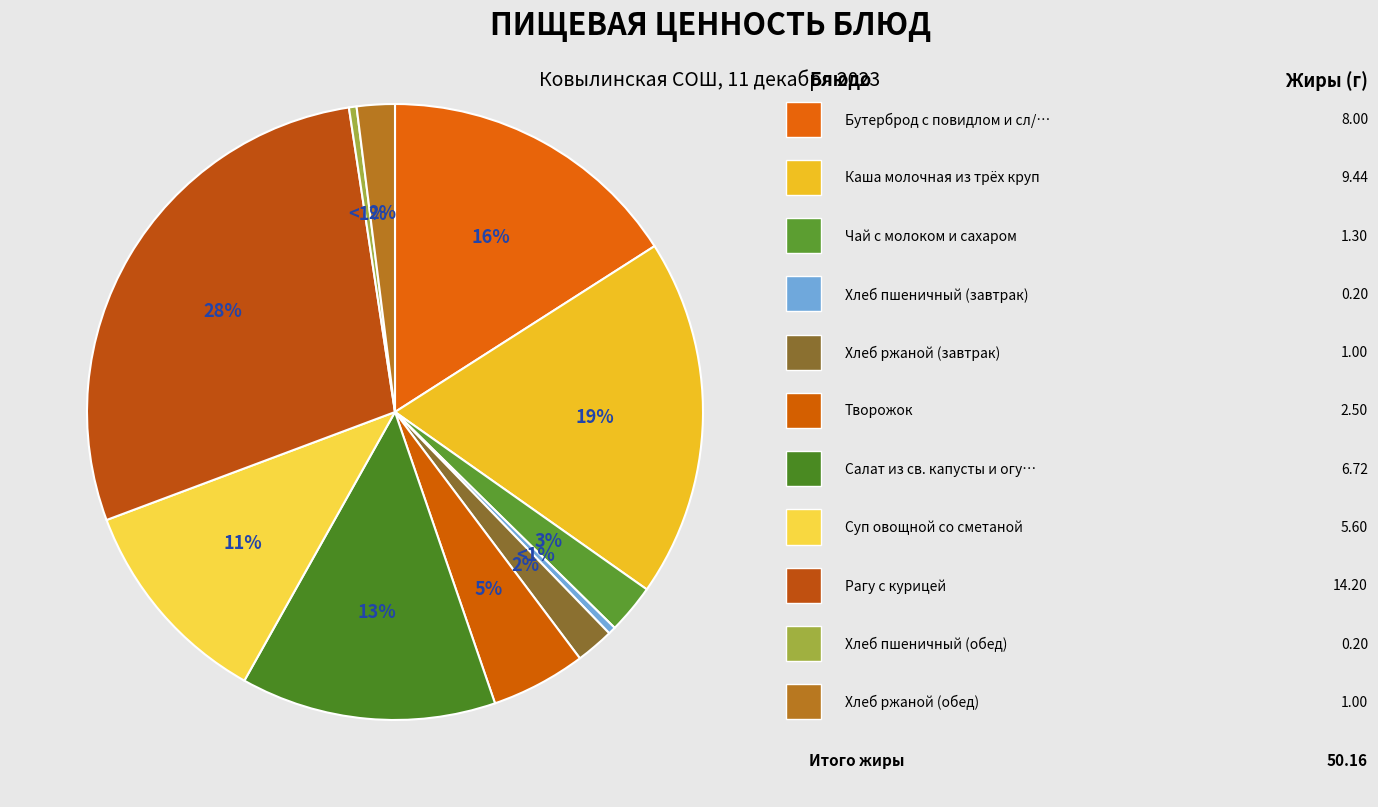

To the nearest percent, what is the combined percentage of Чай с молоком и сахаром and Хлеб ржаной (обед)?

5%